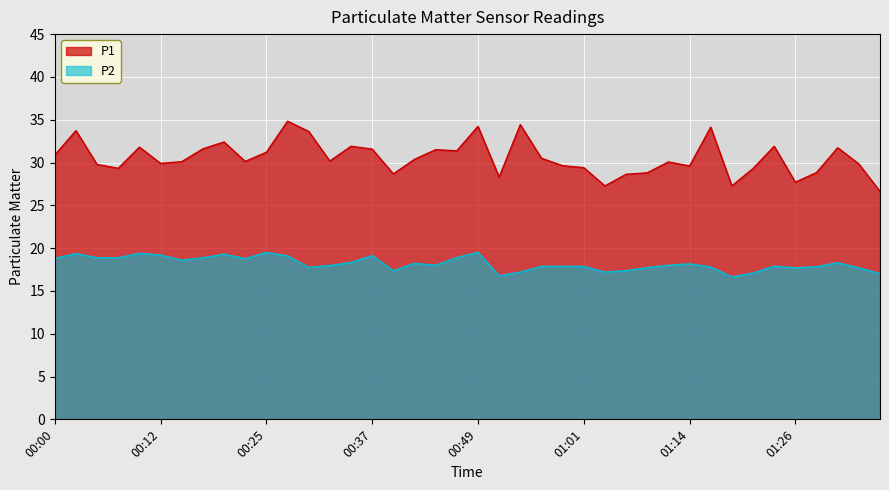

Which series changed the most between 00:08 and 00:12?

P1